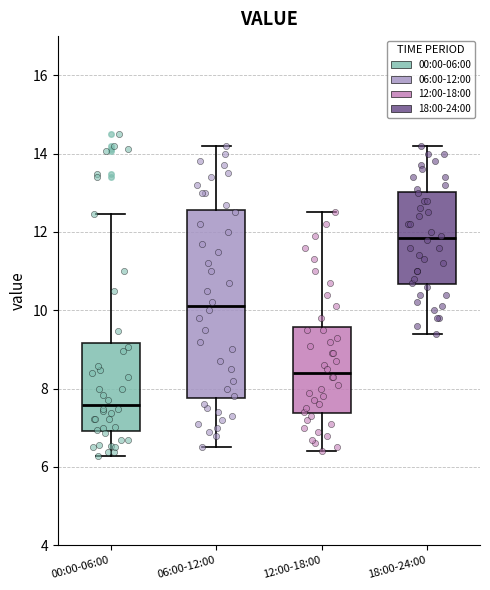

Reading left to right, read every box against the y-axis: the position of its median line, the range the box covers, and the ends of its whiskers. The values are not printed on the chart, so give them approximately, as read against the axis.

00:00-06:00: median 7.6, box 7.0 to 9.2, whiskers 6.2 to 12.4
06:00-12:00: median 10.2, box 7.8 to 12.6, whiskers 6.6 to 14.2
12:00-18:00: median 8.4, box 7.4 to 9.6, whiskers 6.4 to 12.6
18:00-24:00: median 11.8, box 10.6 to 13.0, whiskers 9.4 to 14.2